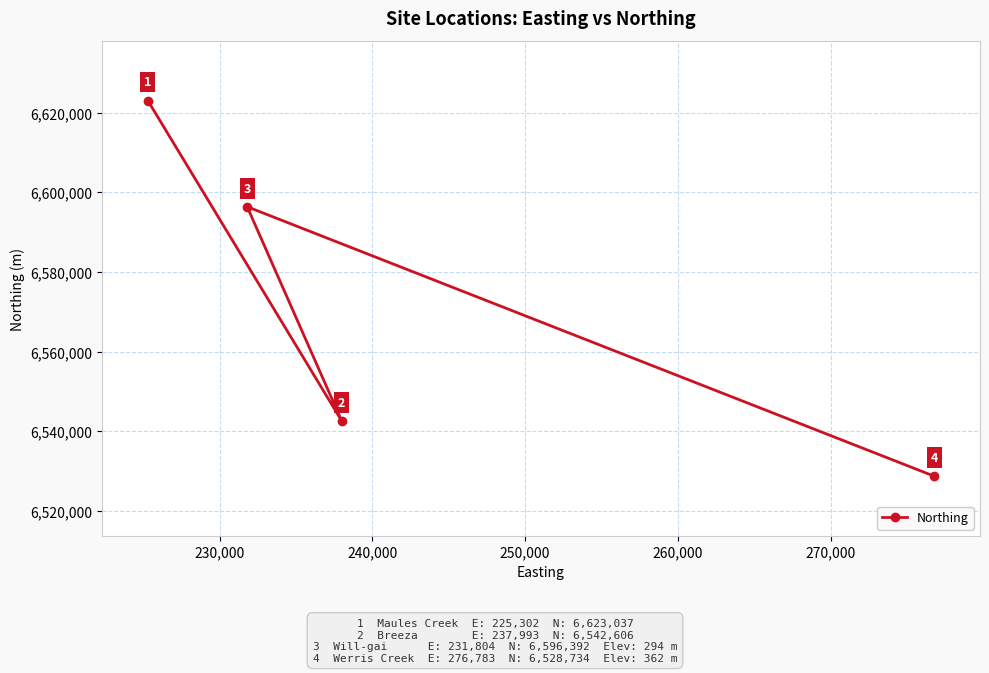

How many values are between 6542606 and 6623037?

3